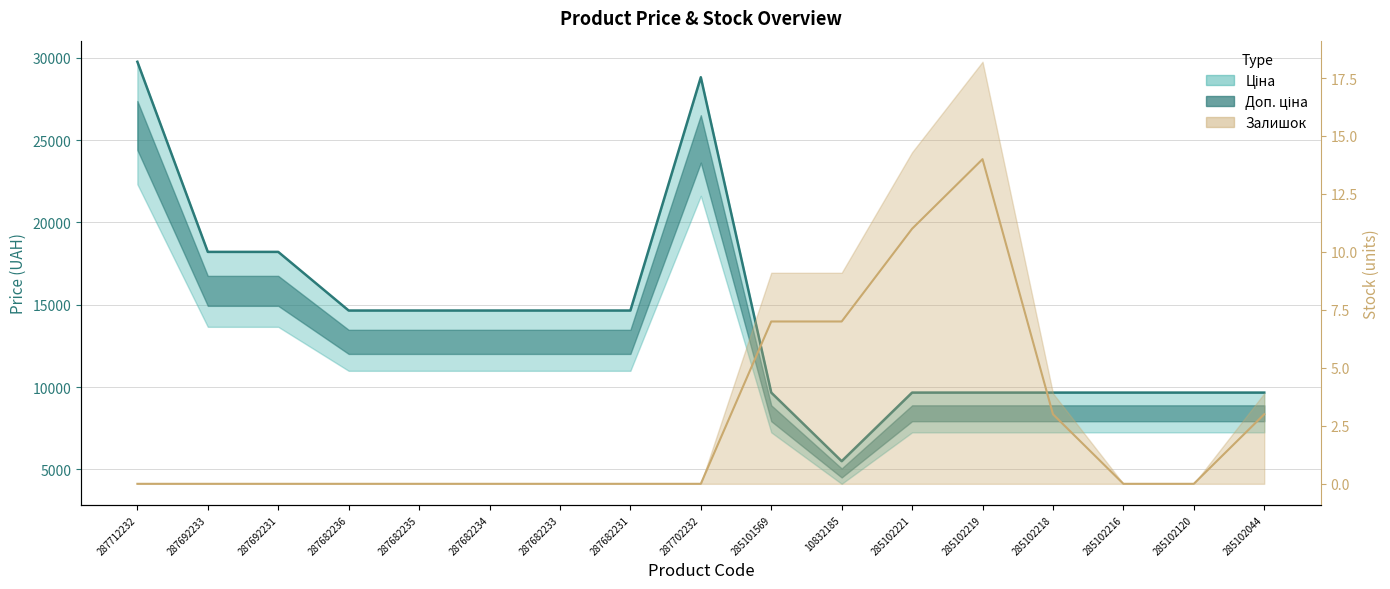

What is the label of the 14th point from the left?

285102218